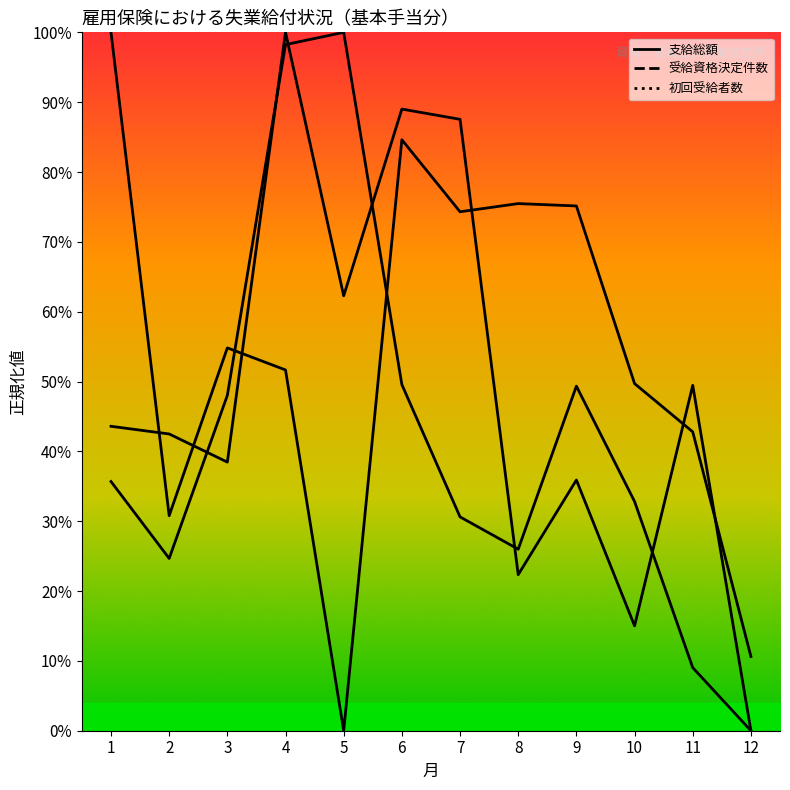

How many distinct data groups are displayed?

3